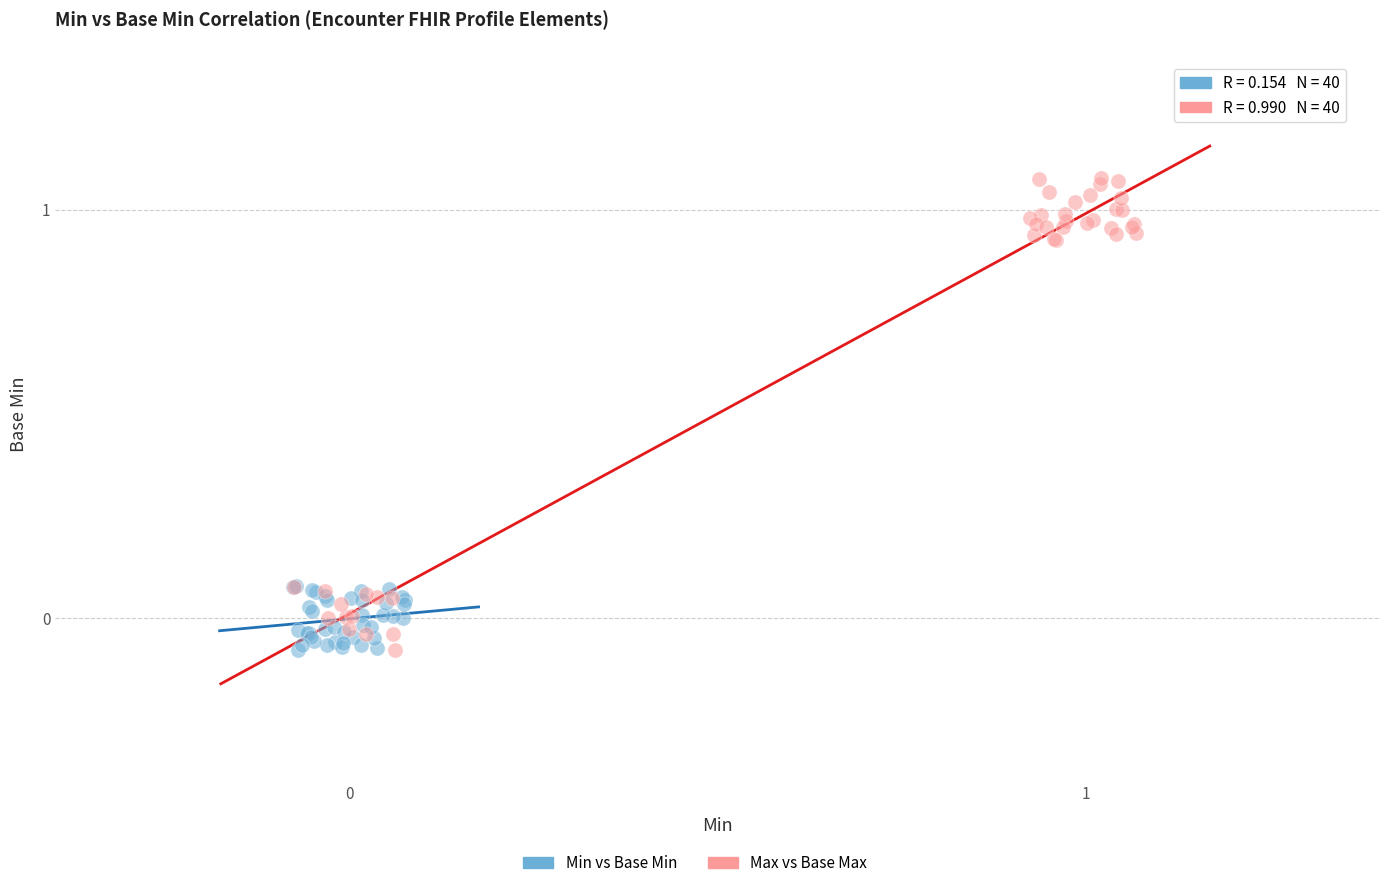

Which series contains the highest Y value?

Max vs Base Max